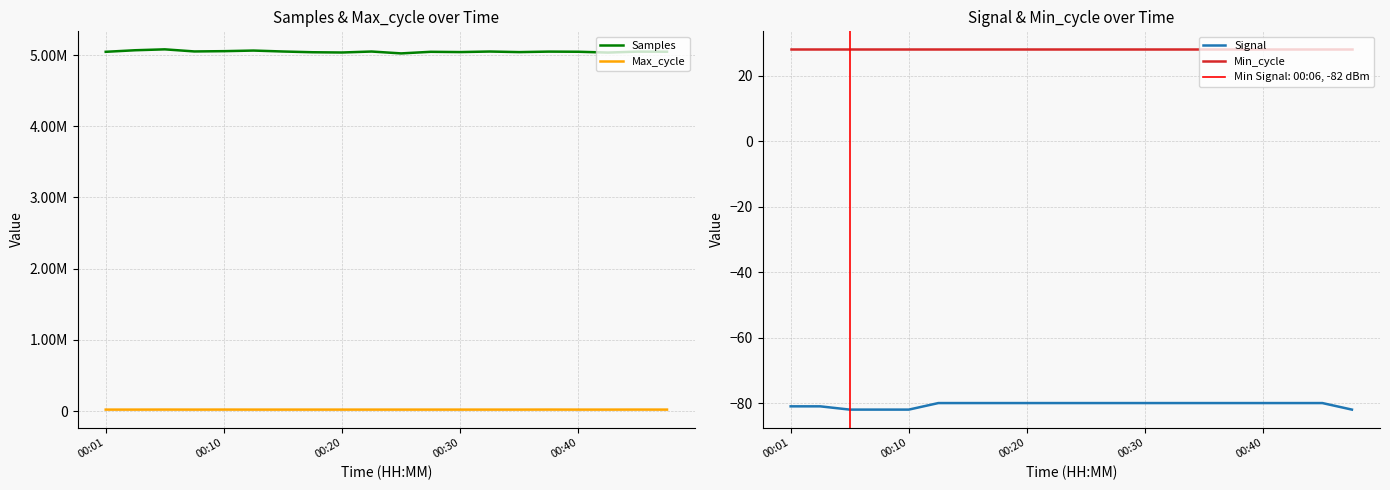

True or false: Signal and Min_cycle cross at least once.

False